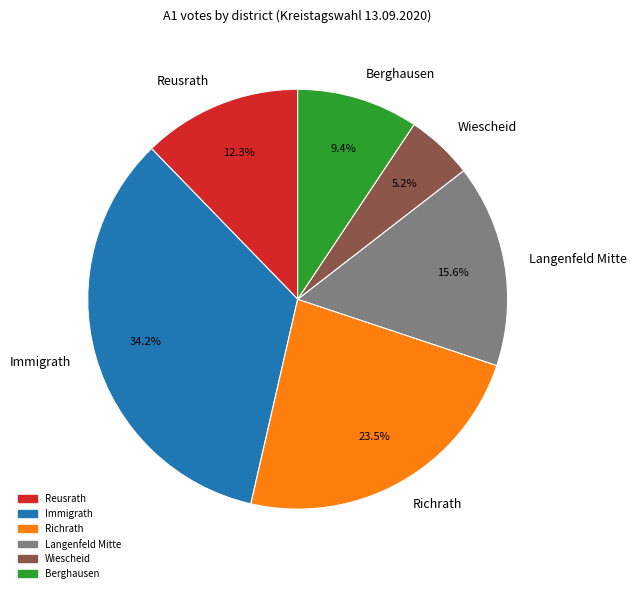

How many segments does this pie chart have?

6